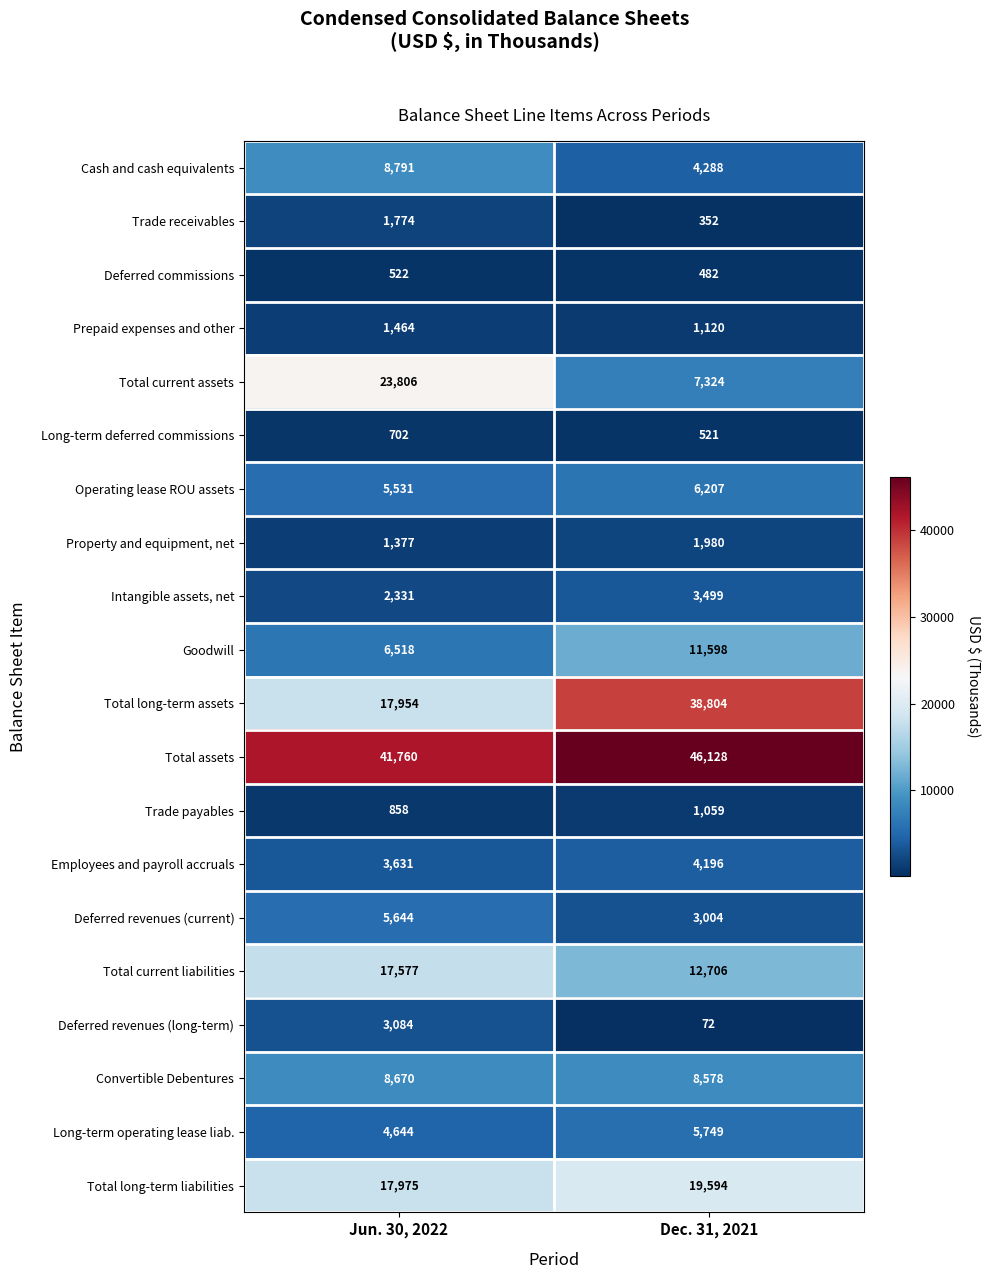

At how many categories does at least one series exceed 22899?

2